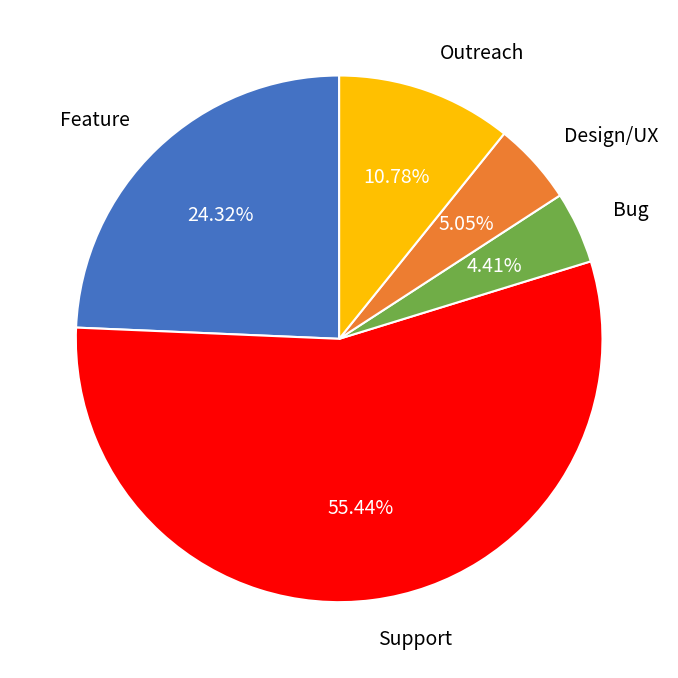

Is there any slice that represents more than half of the pie?

Yes